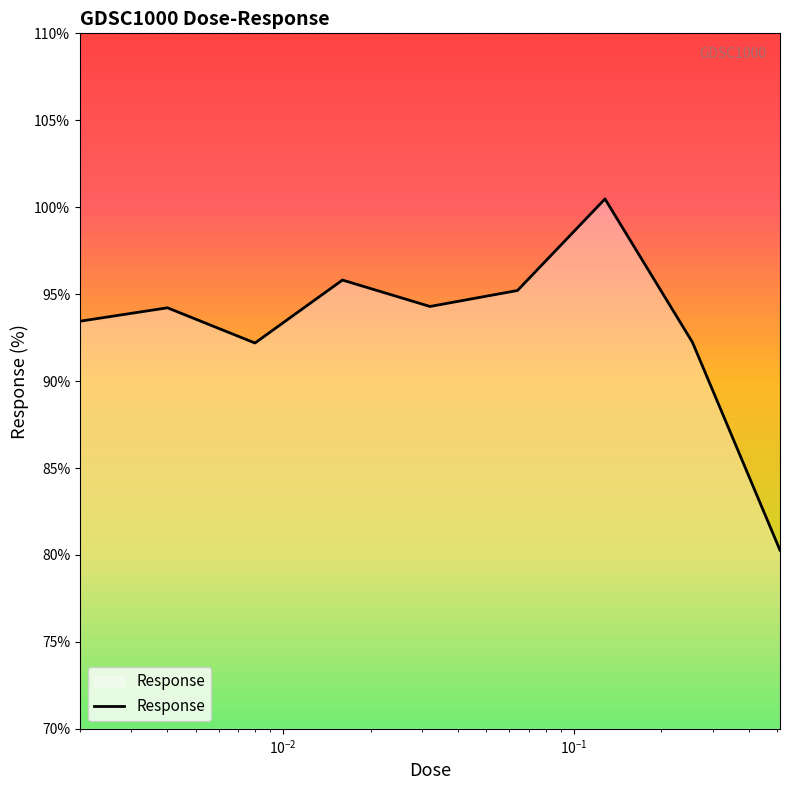

What is the smallest value displayed?

80.3